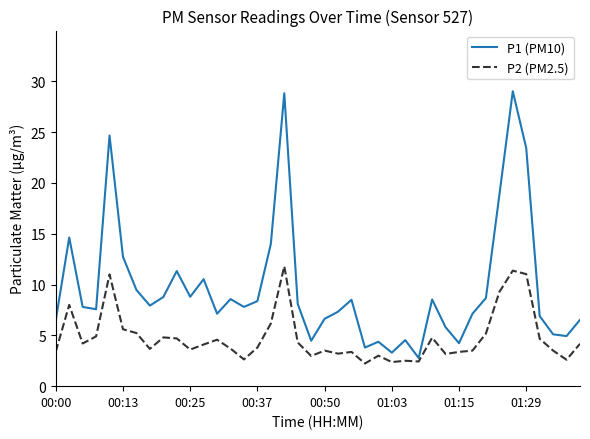

Rank the series by their maximum value, from highest to lowest.

P1 (PM10), P2 (PM2.5)